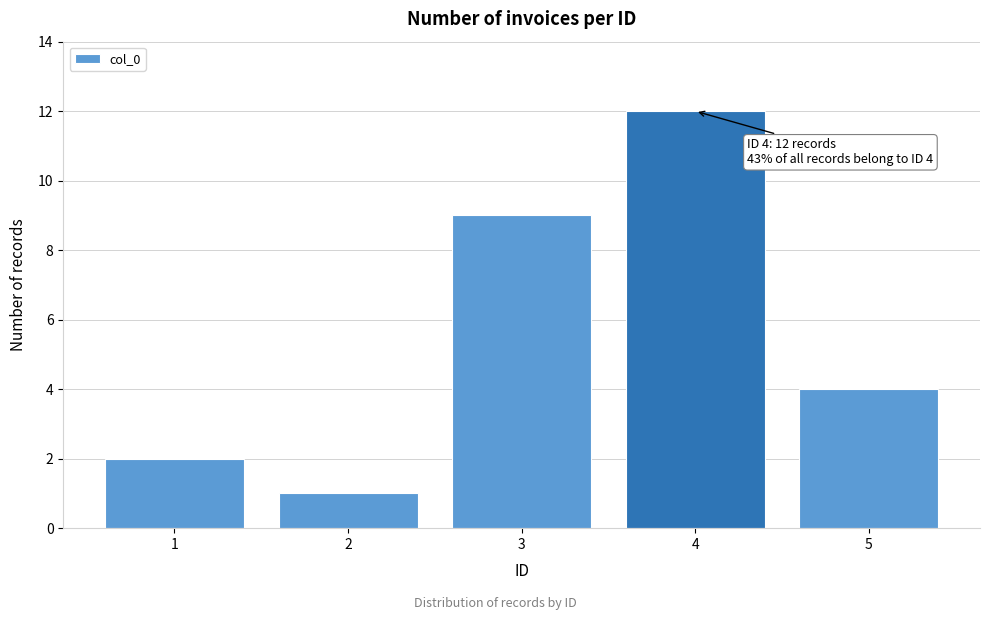

Reading left to right, what are all the values shown in this chart?

2	1	9	12	4